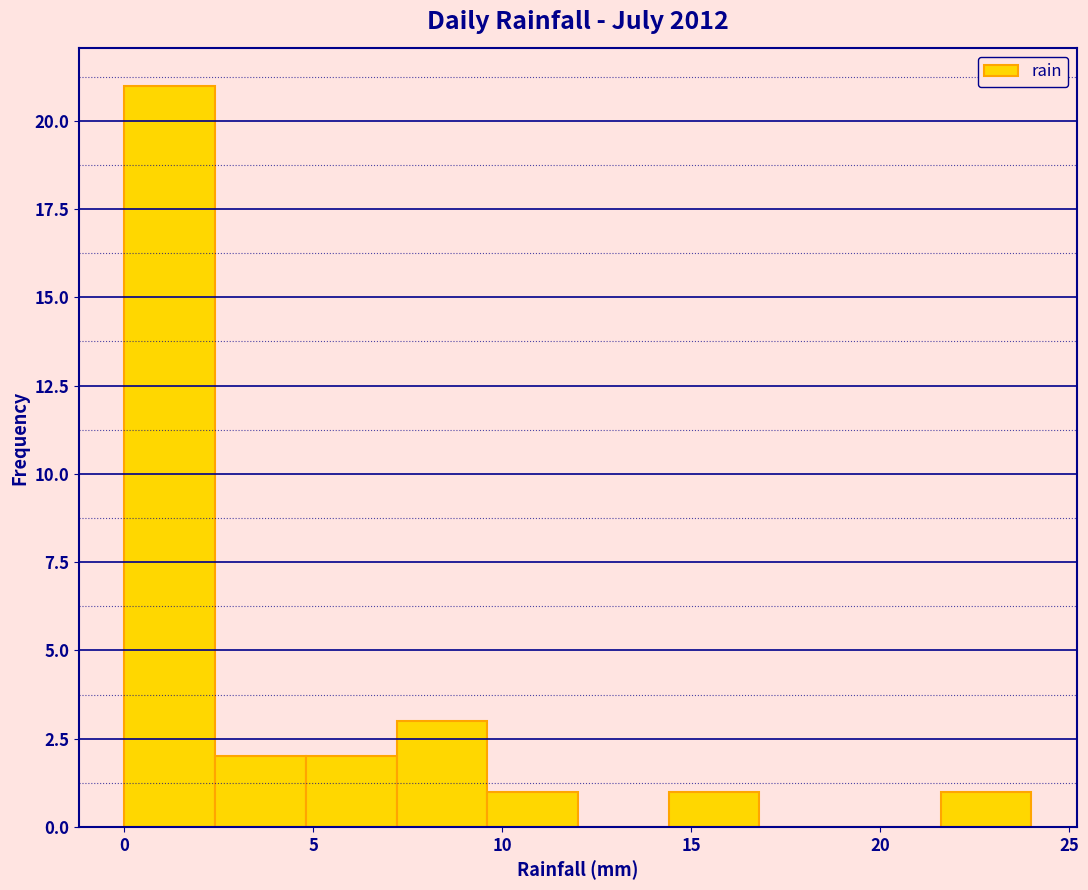

How tall is the bar that spans 14.4 to 16.8 on the x-axis? Neither the bar edges nor the heights are printed on the chart, so give them approximately, as read against the axes.

1